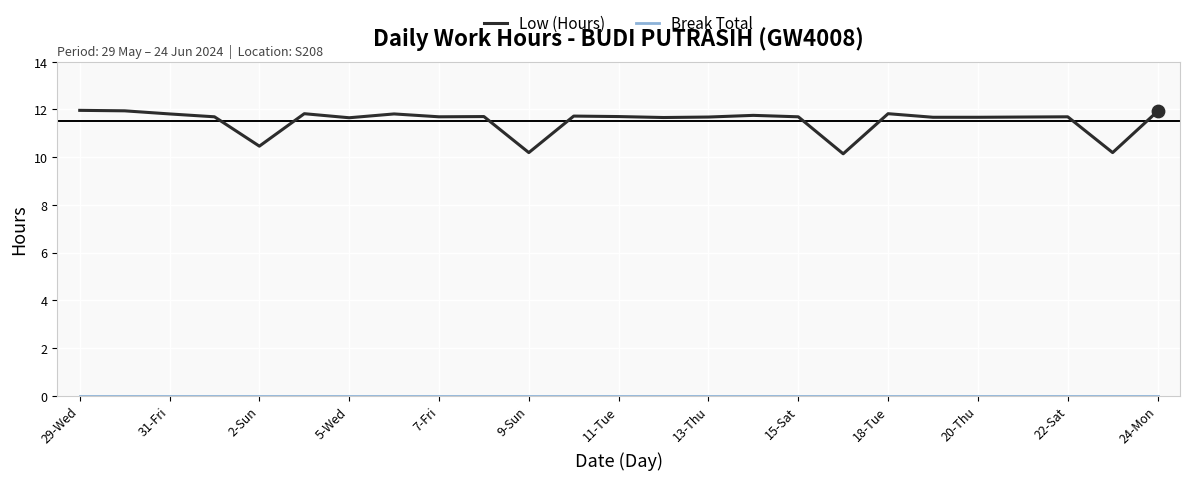

Which series has the largest range (max minus min)?

Low (Hours)